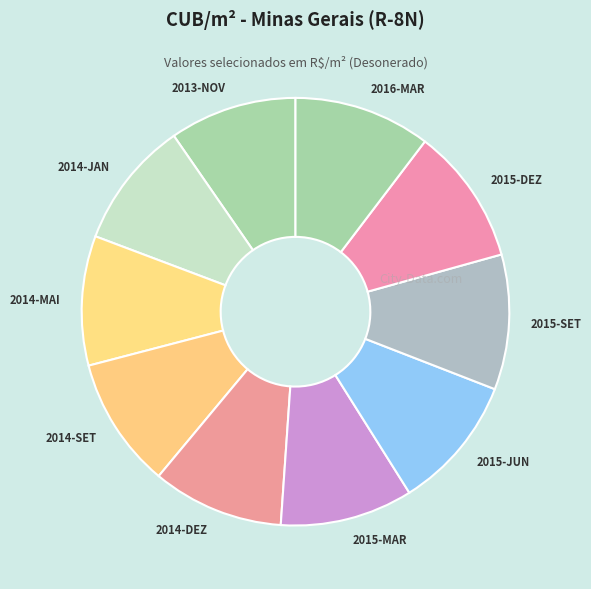

Does 2014-DEZ account for over 50% of the chart?

No